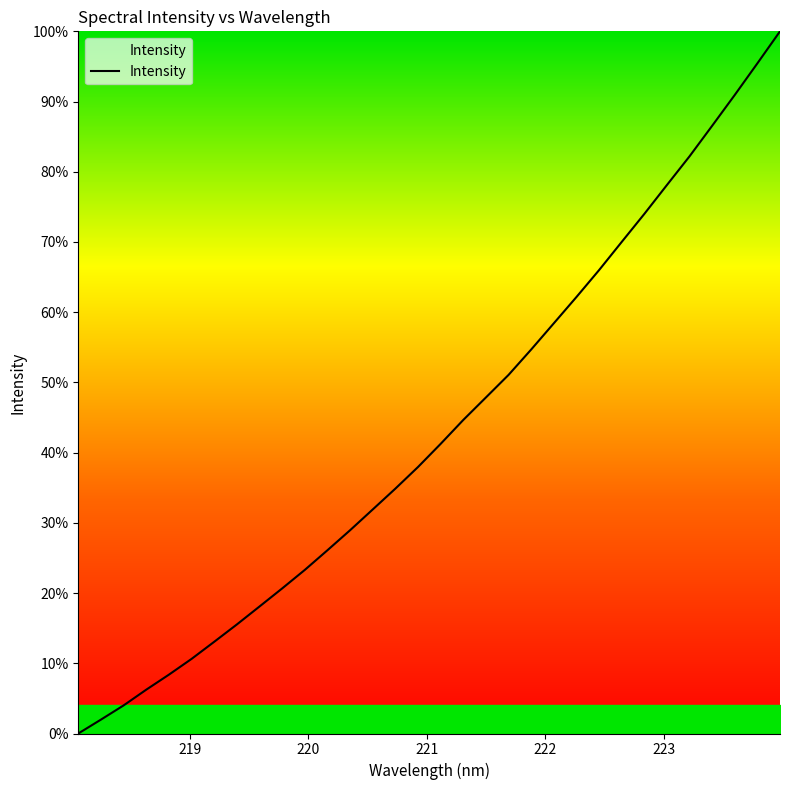

What is the difference between the maximum and minimum values?

100.0